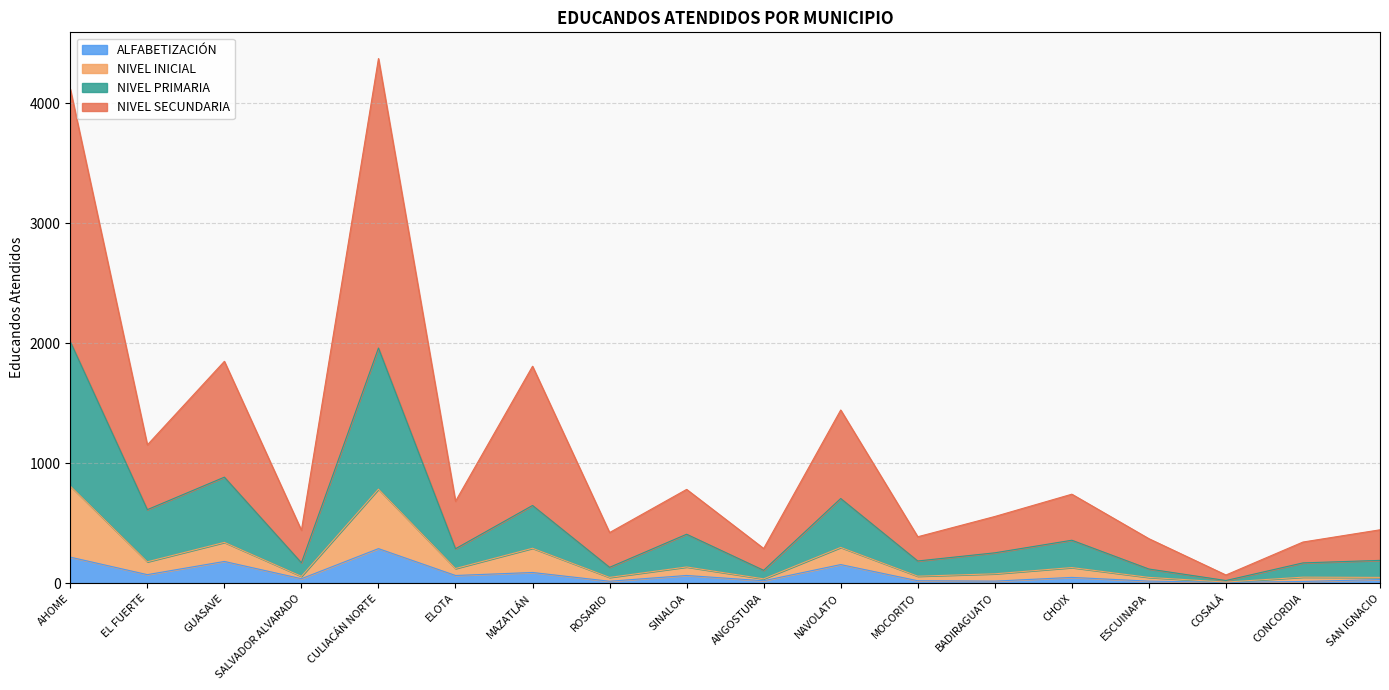

How many distinct data groups are displayed?

4